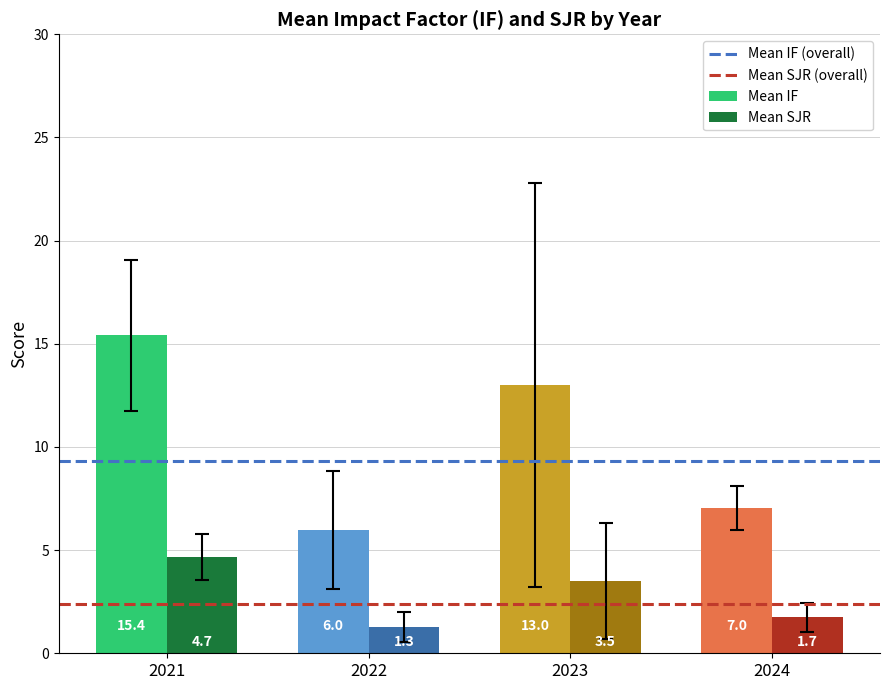

What is the value of the Mean IF bar at the 4th from the left?

7.0